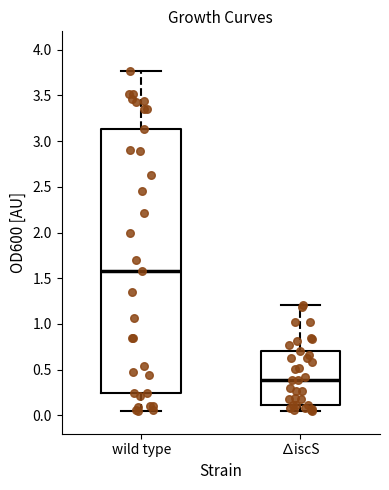

Reading left to right, read every box against the y-axis: the position of its median line, the range the box covers, and the ends of its whiskers. The values are not printed on the chart, so give them approximately, as read against the axis.

wild type: median 1.60, box 0.25 to 3.15, whiskers 0.05 to 3.75
∆iscS: median 0.40, box 0.10 to 0.70, whiskers 0.05 to 1.20